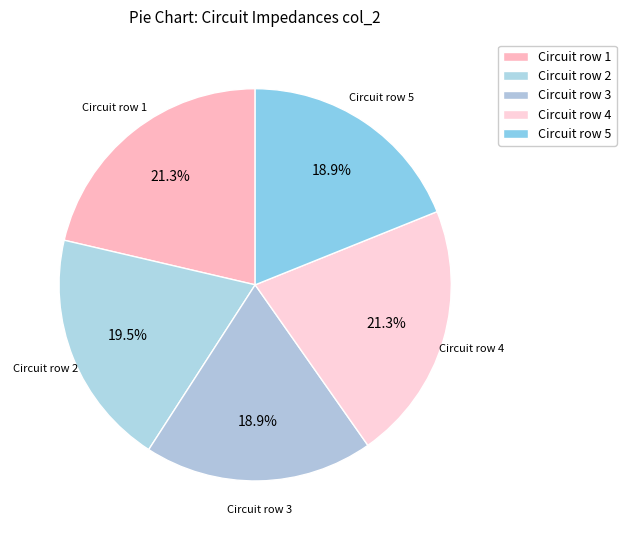

Count the number of slices in the pie.

5